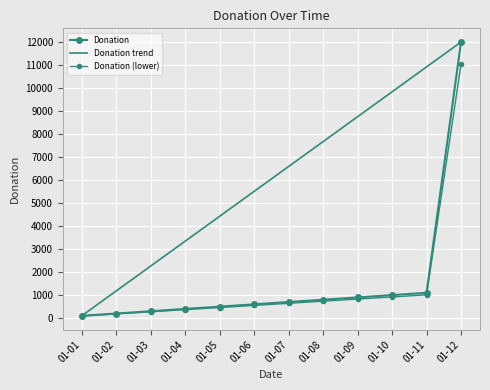

Reading left to right, list all the values displayed in this chart.

100	200	300	400	500	600	700	800	900	1000	1100	12000